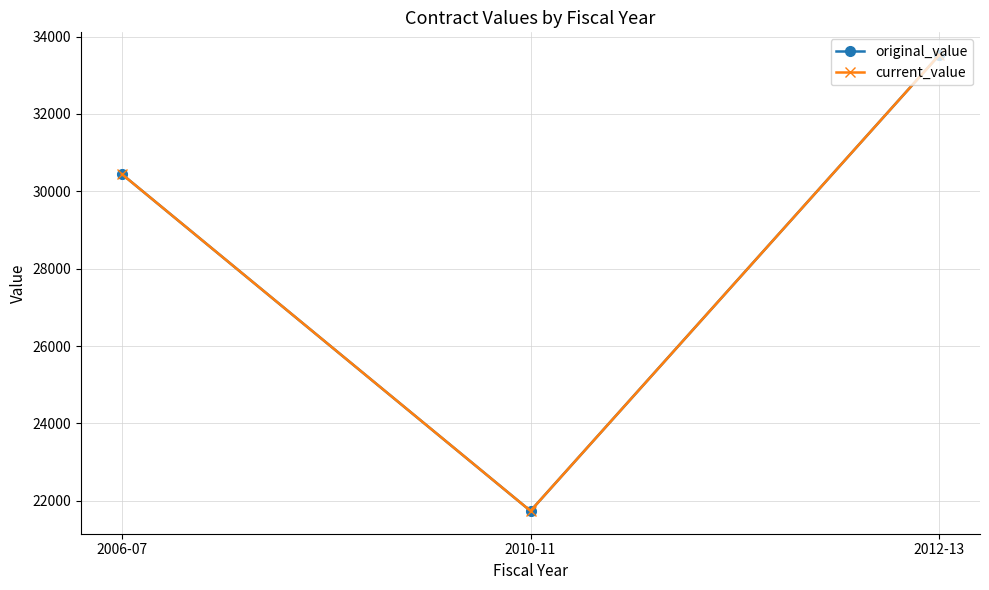

What is the total value across all series at 2010-11?

43472.0